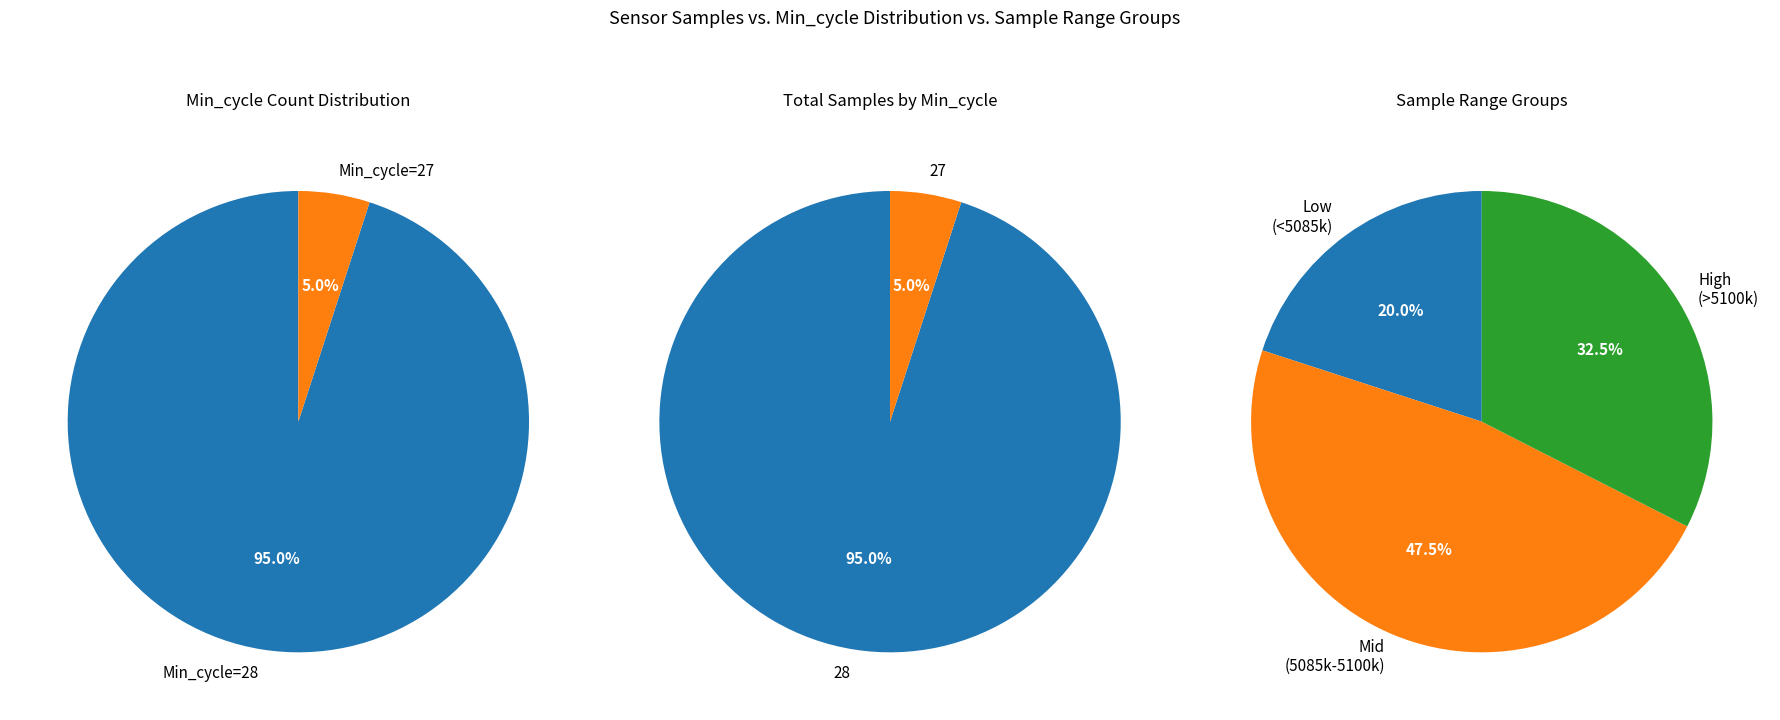

How many segments does this pie chart have?

2